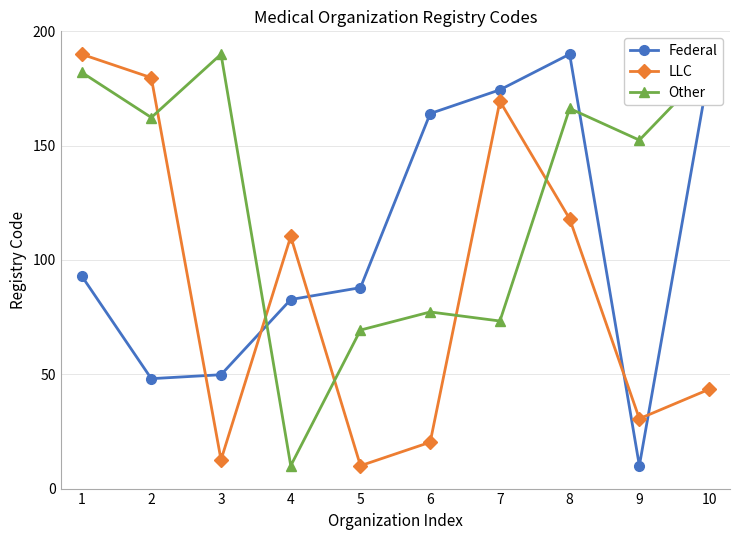

At which label does Federal reach its minimum?

9